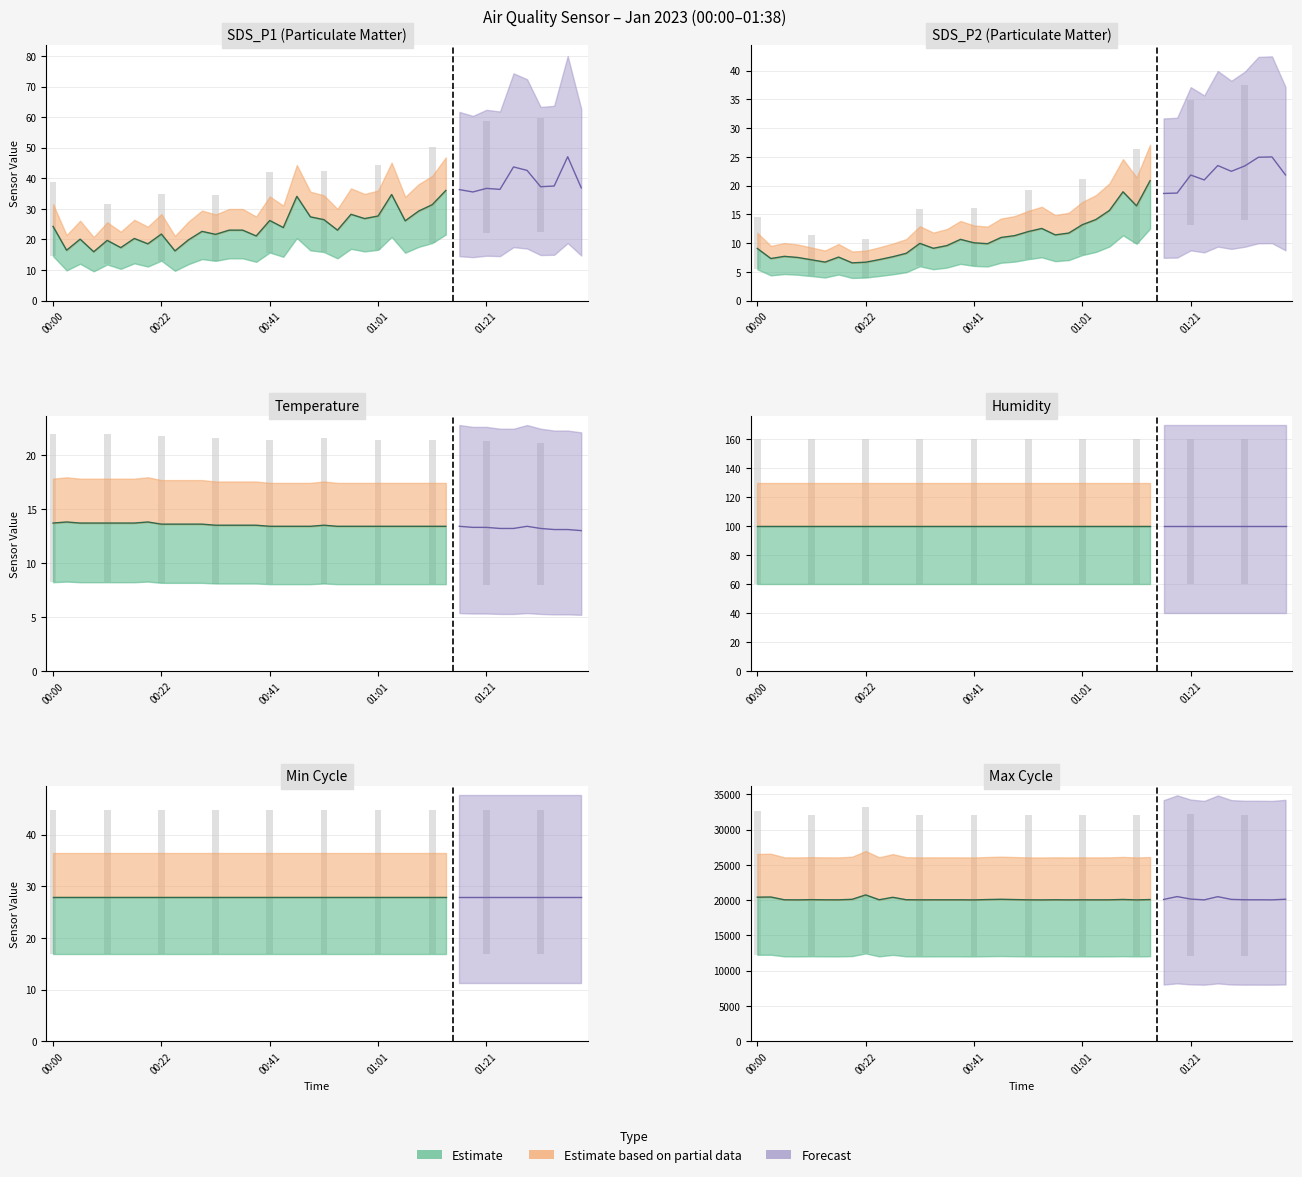

Which category has the lowest value across all series?

00:19